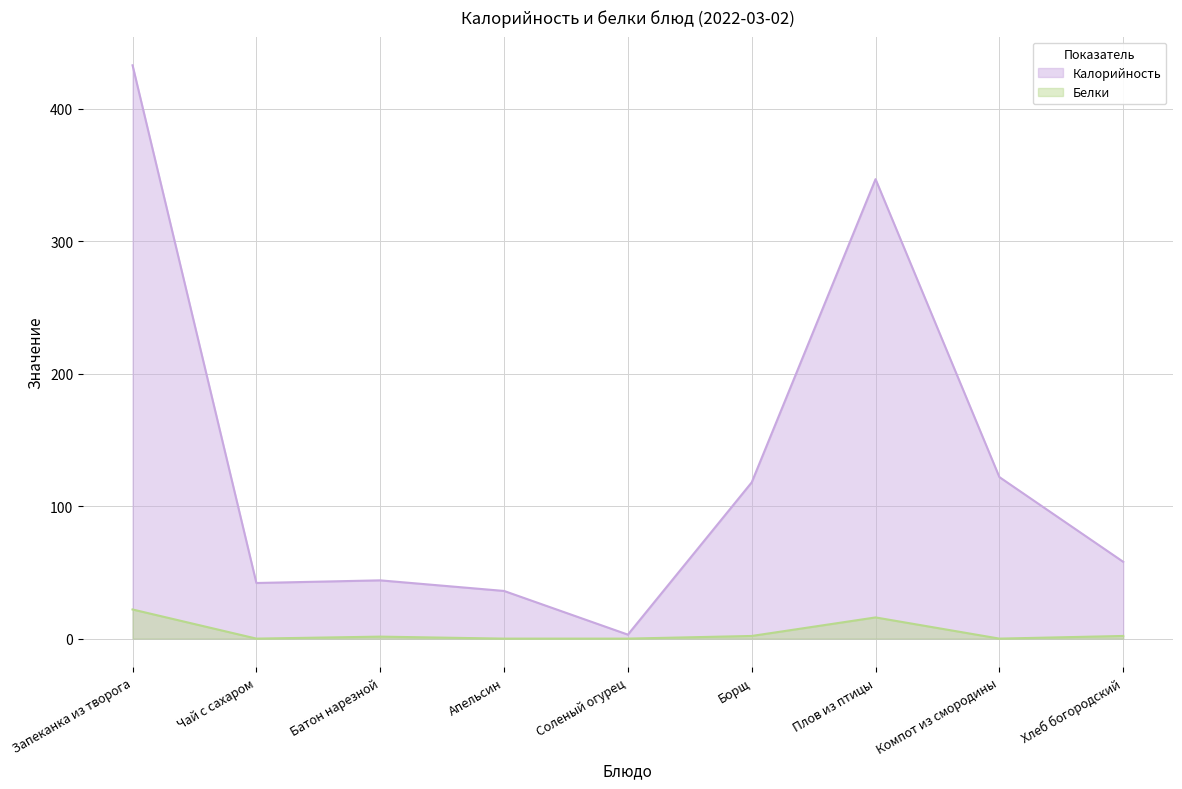

At which label is Белки closest to 11?

Плов из птицы